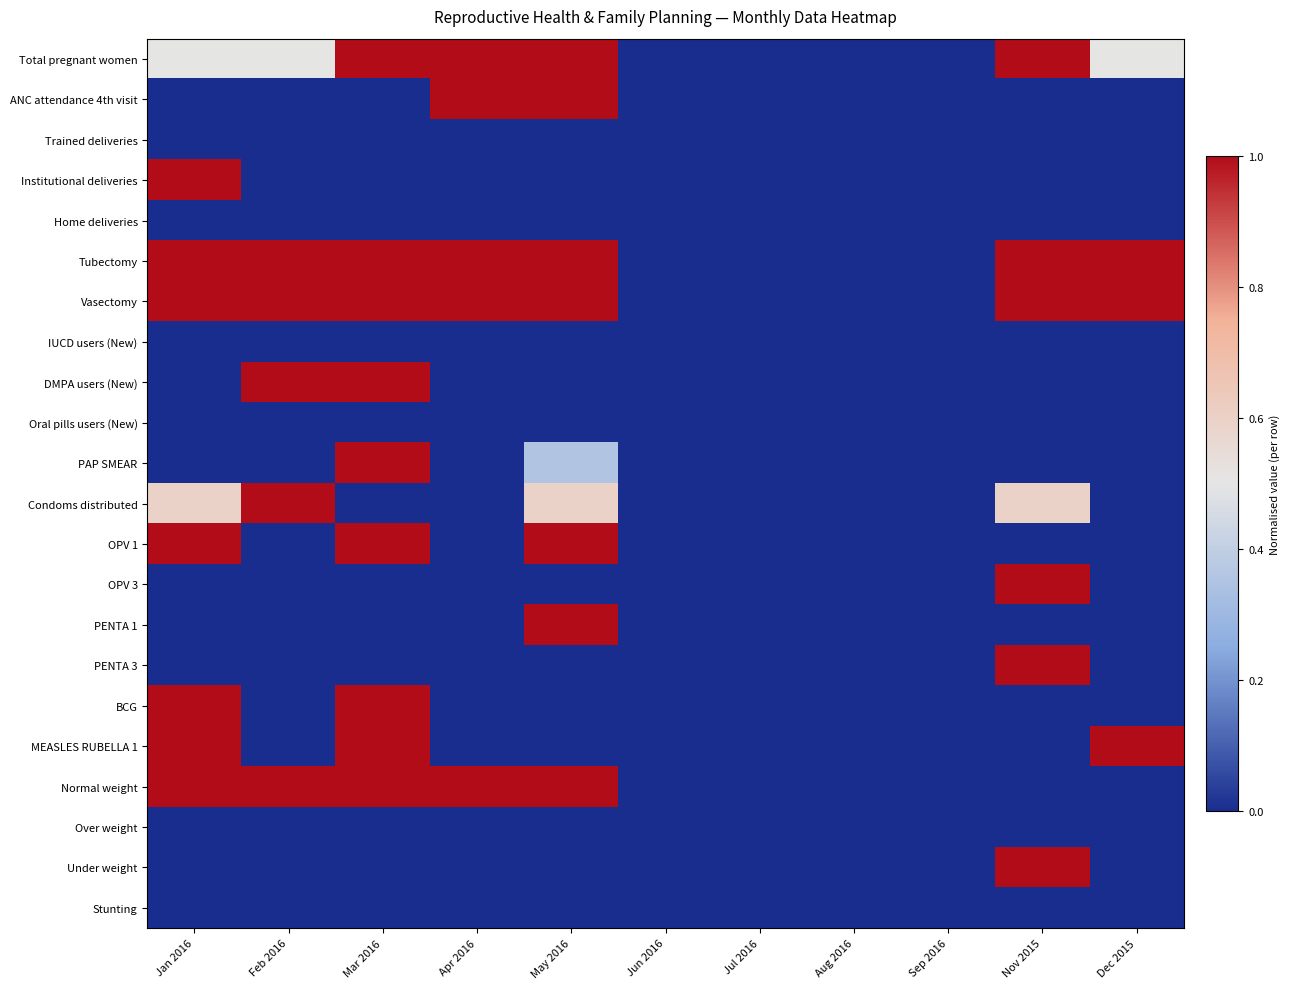

Which series has the largest range (max minus min)?

Total pregnant women